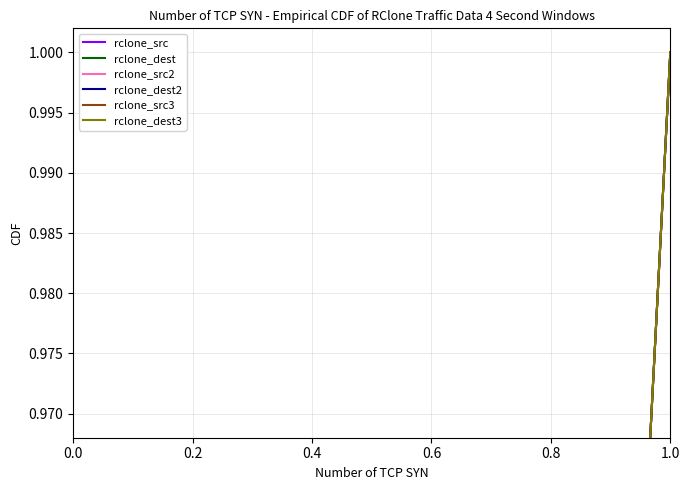

True or false: rclone_dest2 and rclone_dest intersect in this chart.

False